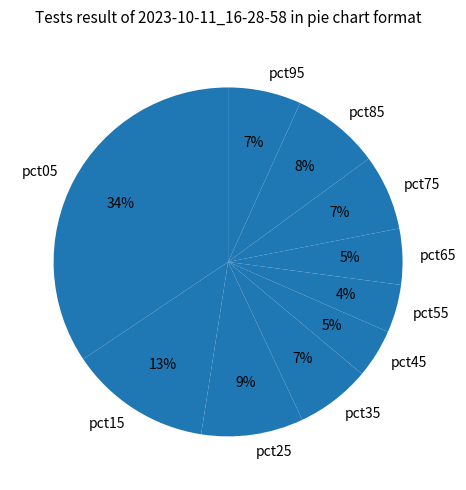

To the nearest percent, what portion does pct75 represent?

7%